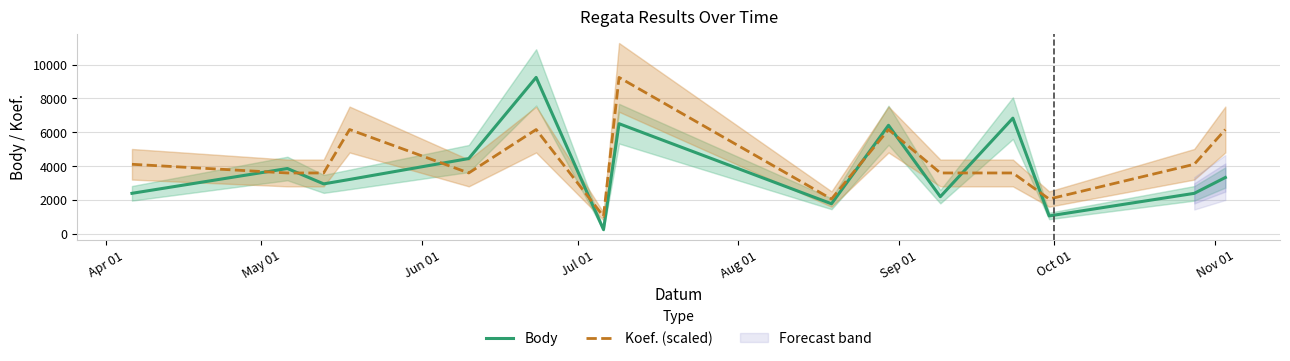

Does the chart have visible grid lines?

Yes